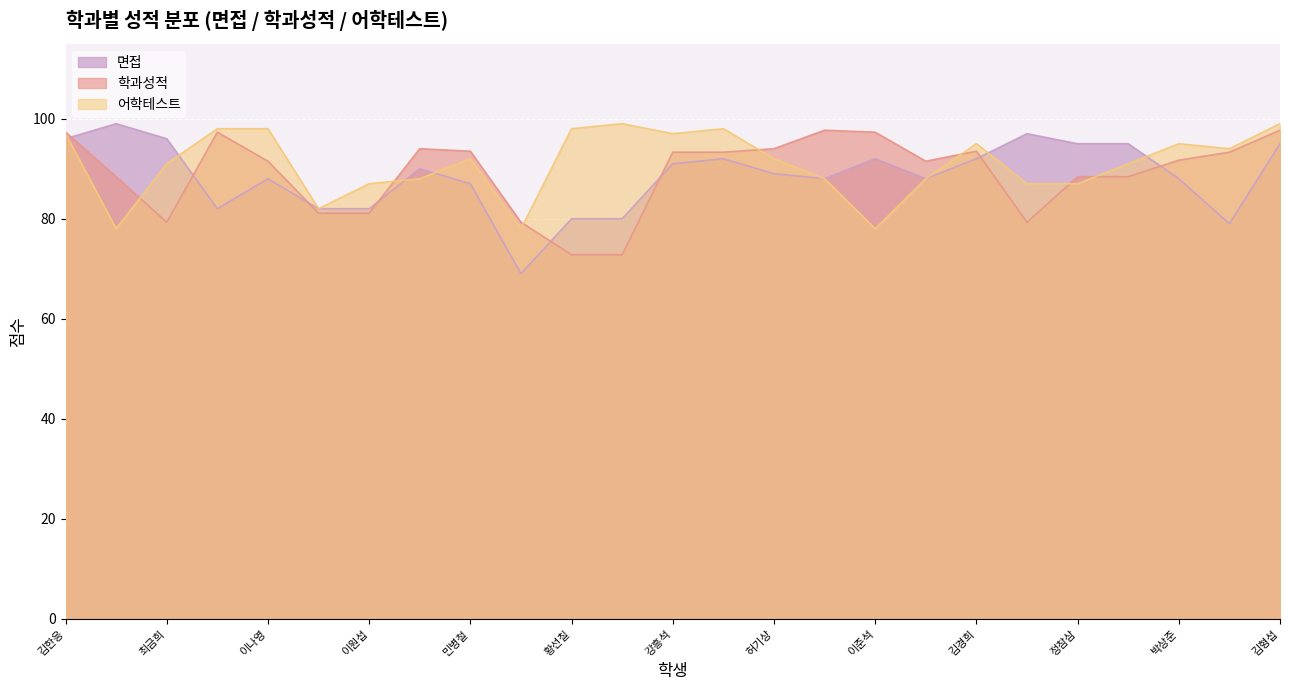

What is the spread (max minus min) of values at 유근숙?

6.0